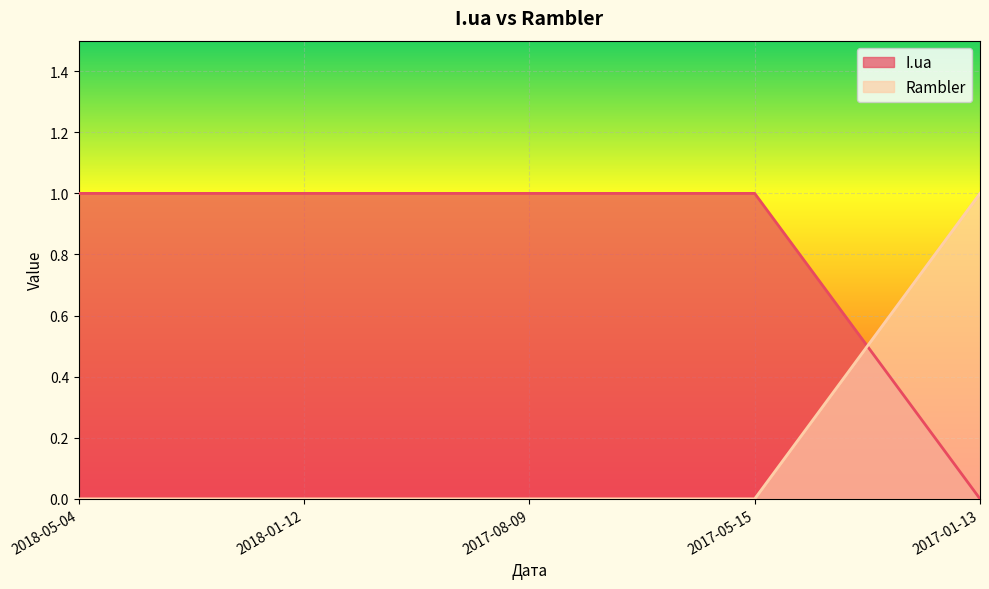

How many positive values does the I.ua series have?

4